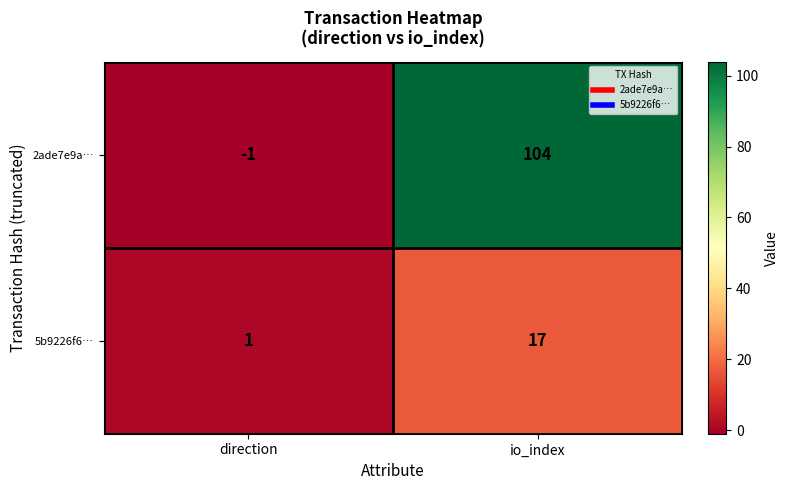

Reading left to right, transcribe all the data shown in this chart.

2ade7e9a…: direction=-1	io_index=104
5b9226f6…: direction=1	io_index=17